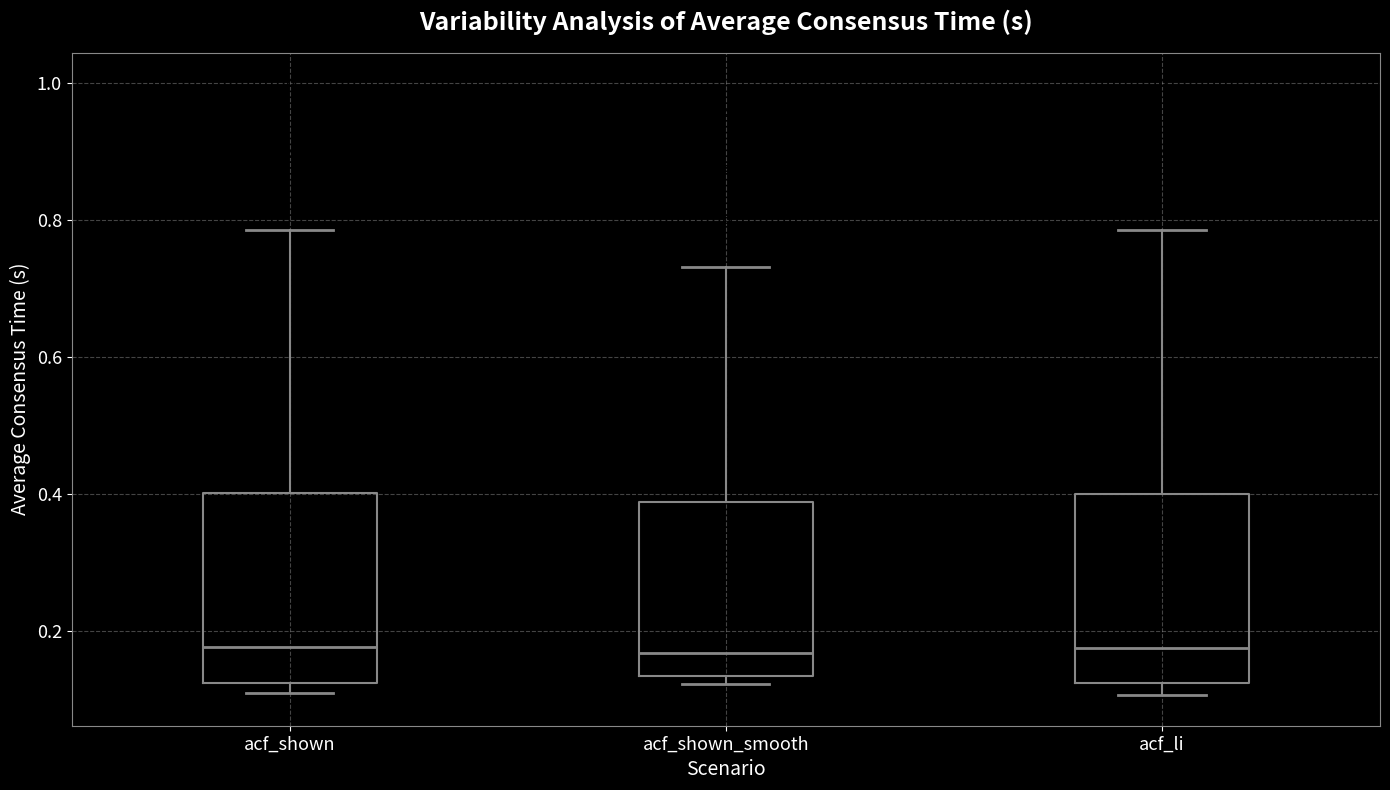

Reading left to right, transcribe this box plot: for each box, give where its median line is, the range the box spans, and where its two whiskers end, as read against the y-axis. The values are not printed on the chart, so give them approximately, as read against the axis.

acf_shown: median 0.18, box 0.12 to 0.40, whiskers 0.10 to 0.78
acf_shown_smooth: median 0.16, box 0.14 to 0.38, whiskers 0.12 to 0.74
acf_li: median 0.18, box 0.12 to 0.40, whiskers 0.10 to 0.78